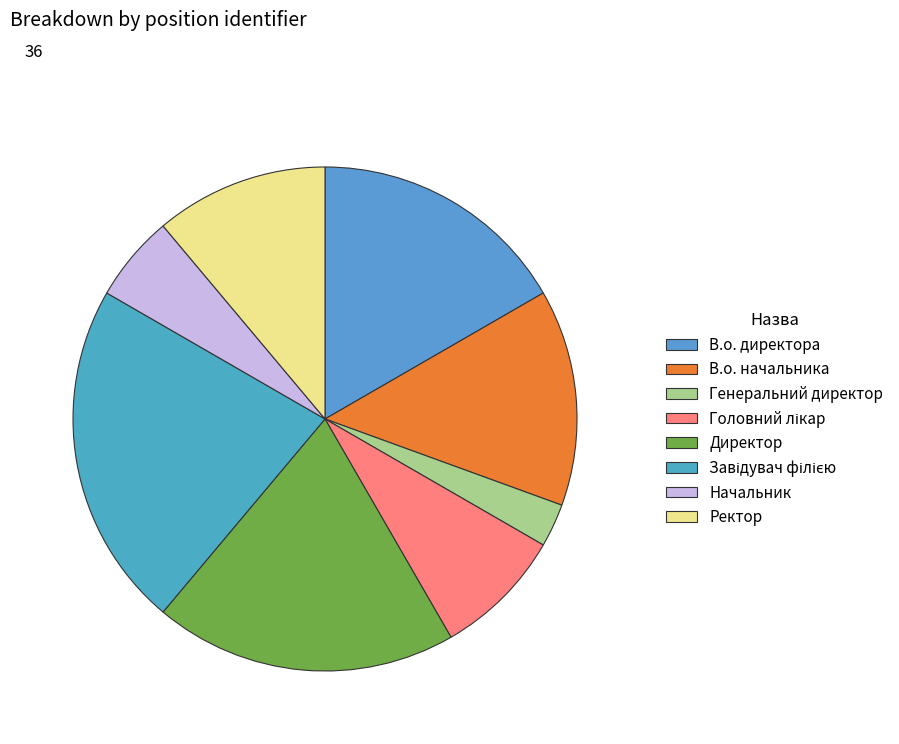

How many slices are in this pie chart?

8